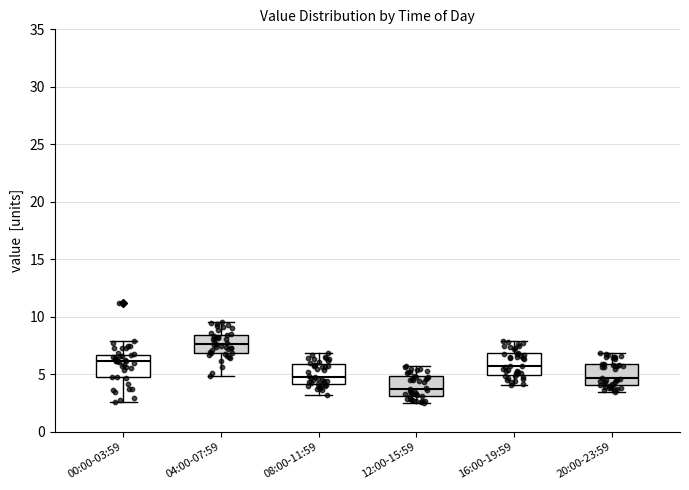

Reading left to right, read every box against the y-axis: the position of its median line, the range the box covers, and the ends of its whiskers. The values are not printed on the chart, so give them approximately, as read against the axis.

00:00-03:59: median 6.0, box 5.0 to 6.5, whiskers 2.5 to 8.0
04:00-07:59: median 7.5, box 7.0 to 8.5, whiskers 5.0 to 9.5
08:00-11:59: median 5.0, box 4.0 to 6.0, whiskers 3.0 to 7.0
12:00-15:59: median 4.0, box 3.0 to 5.0, whiskers 2.5 to 5.5
16:00-19:59: median 5.5, box 5.0 to 7.0, whiskers 4.0 to 8.0
20:00-23:59: median 4.5, box 4.0 to 6.0, whiskers 3.5 to 7.0